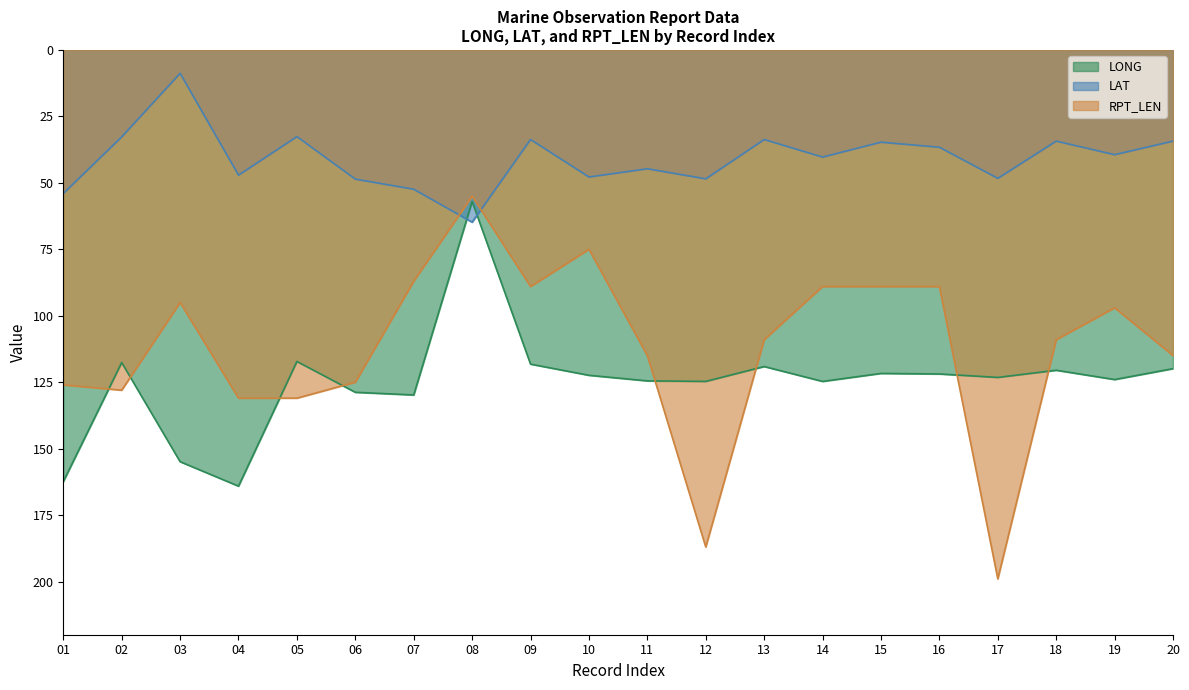

Rank the series at 14 from highest to lowest value.

LONG, RPT_LEN, LAT